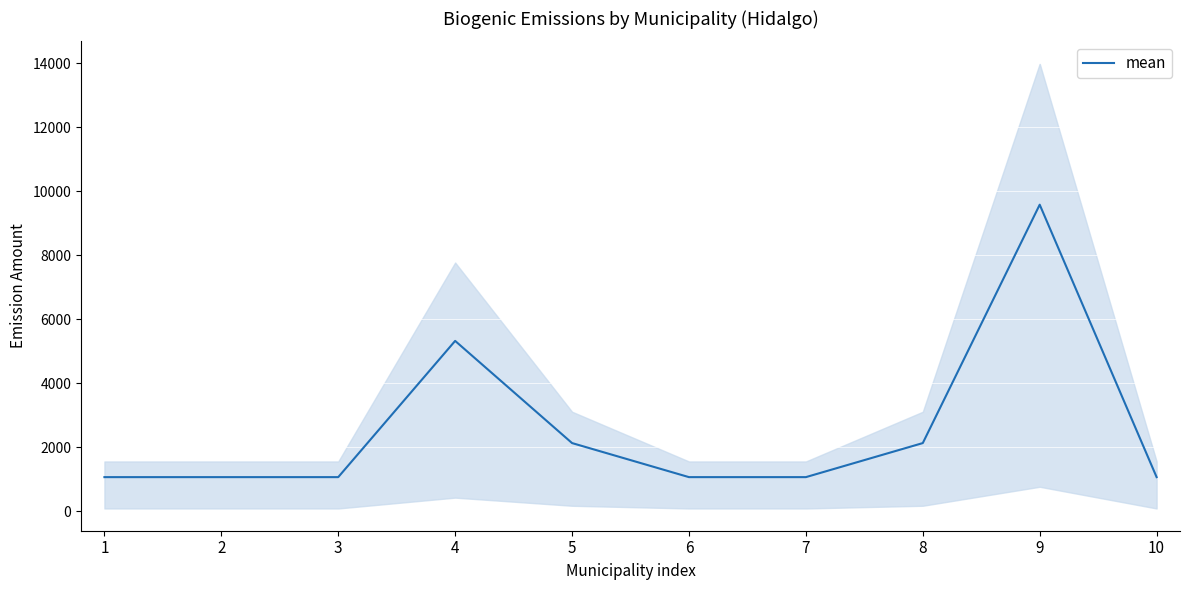

What is the maximum value shown in the chart?

9580.2